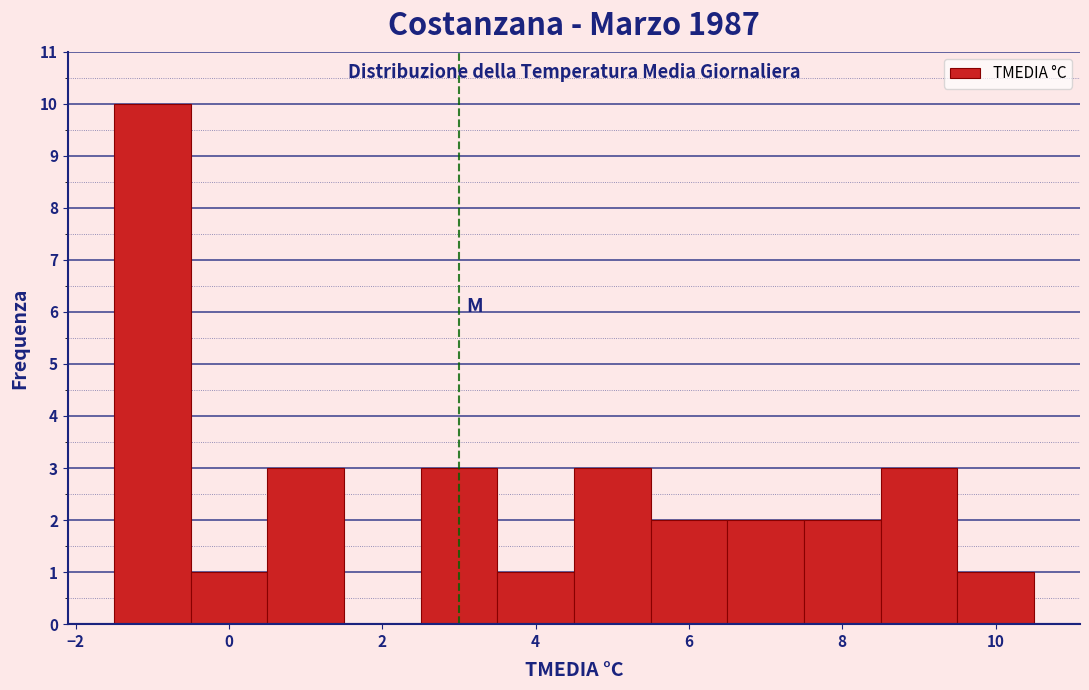

Over which range of the x-axis is the bar tallest?

-1.5 to -0.5